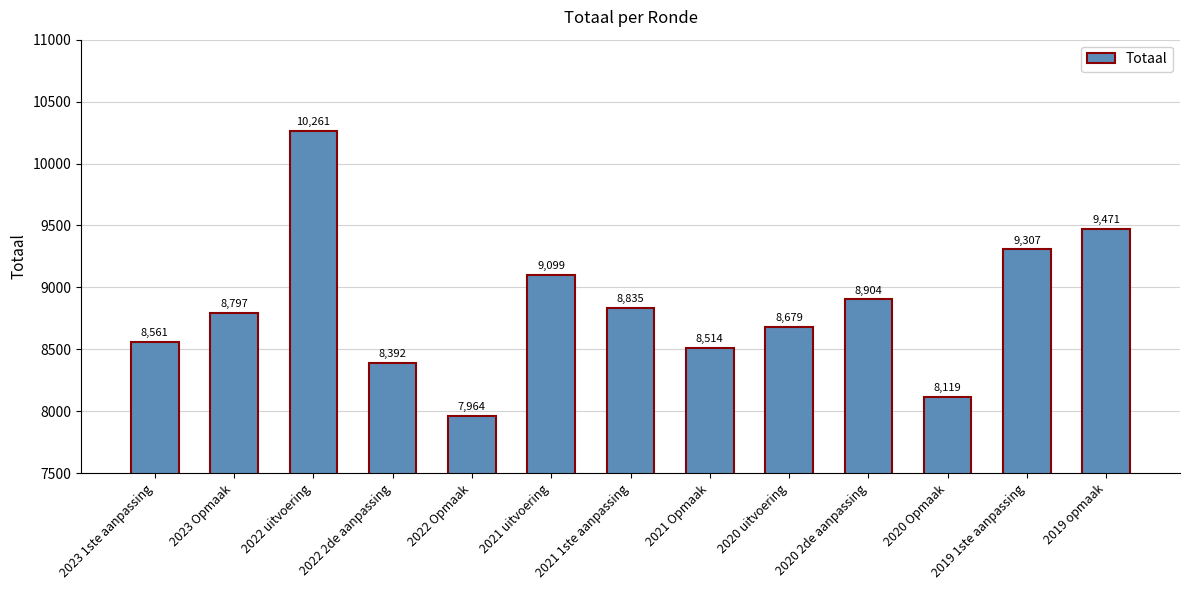

What is the maximum value shown in the chart?

10261